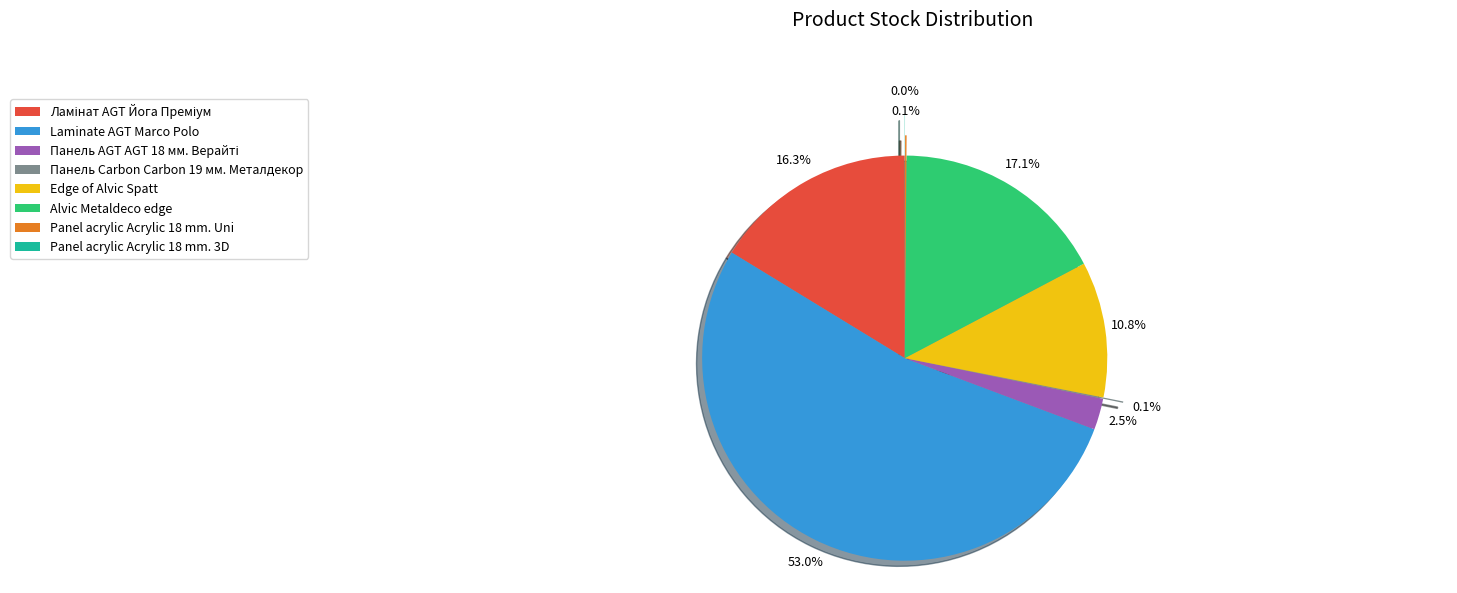

To the nearest percent, what percentage of the pie is Edge of Alvic Spatt?

11%